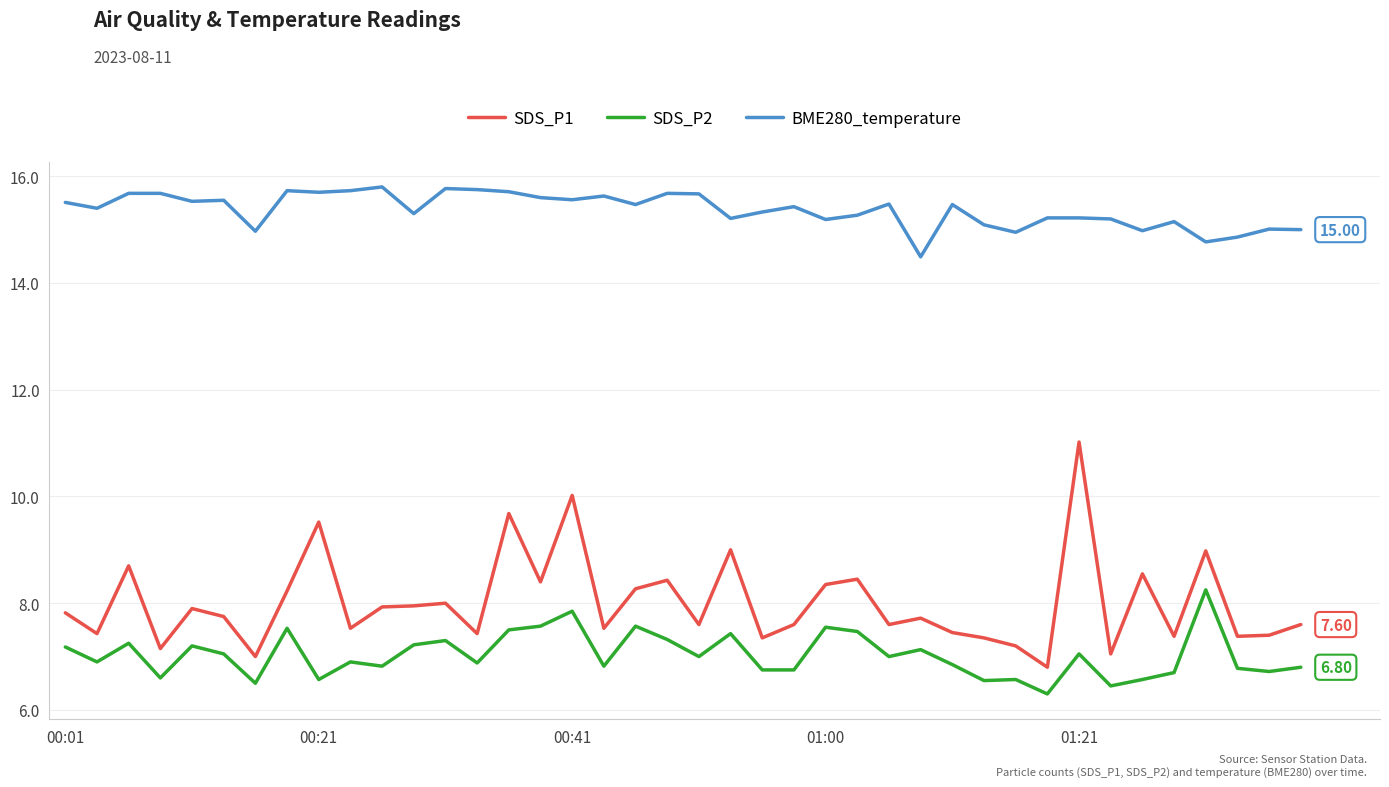

What are all the series names shown in the legend?

SDS_P1, SDS_P2, BME280_temperature